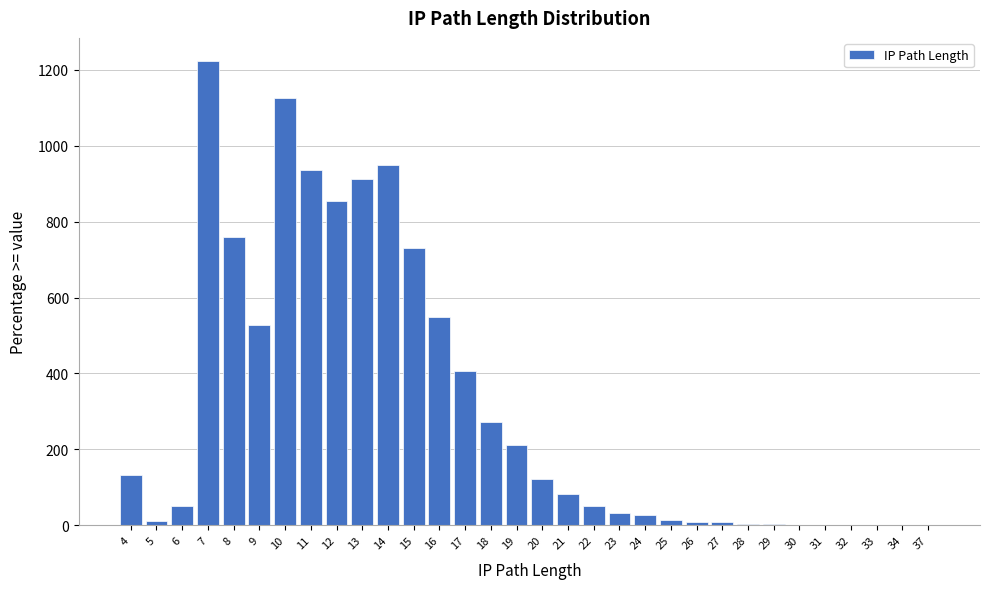

What is the change in value from 19 to 22?

-160.7